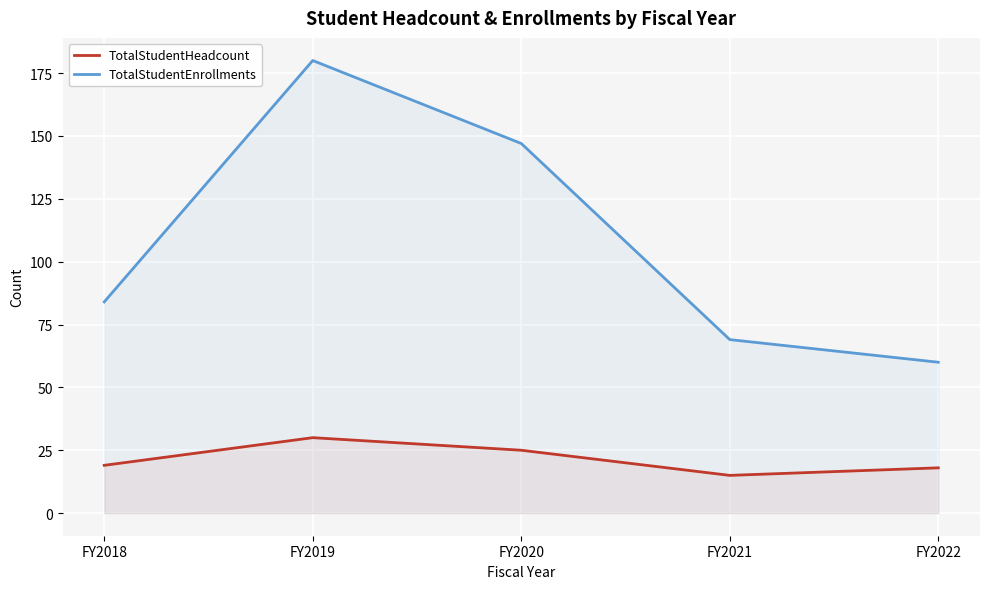

Rank the series by their maximum value, from highest to lowest.

TotalStudentEnrollments, TotalStudentHeadcount